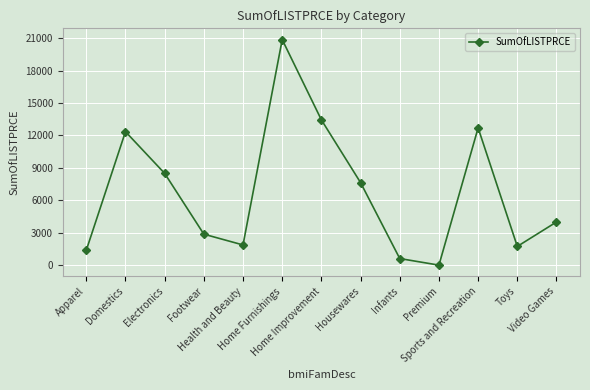

What is the change in value from Apparel to Video Games?

+2612.1